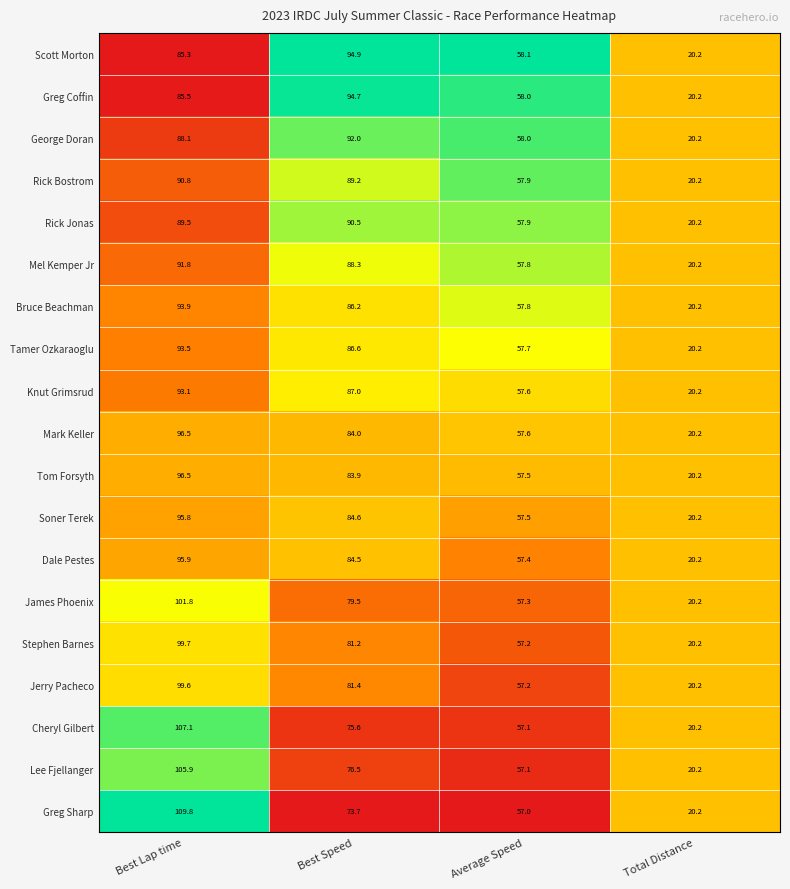

How many data points does each series have?

4